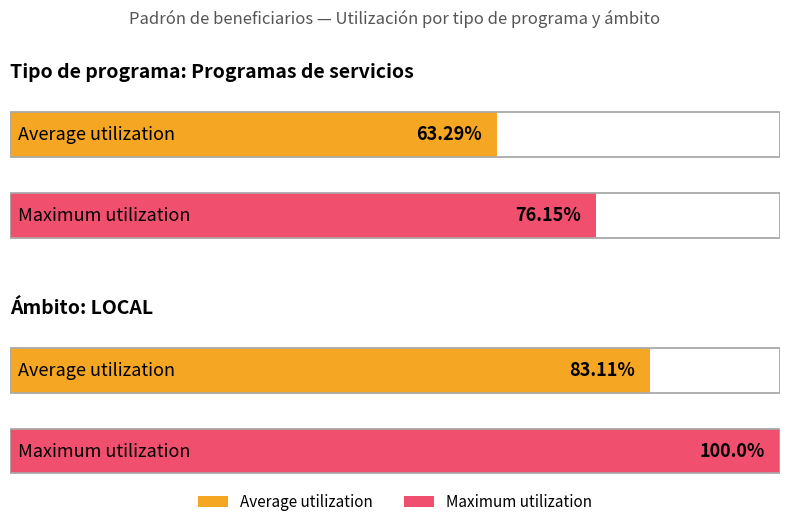

List the labels in order of Average utilization value, smallest first.

Programas de servicios, LOCAL